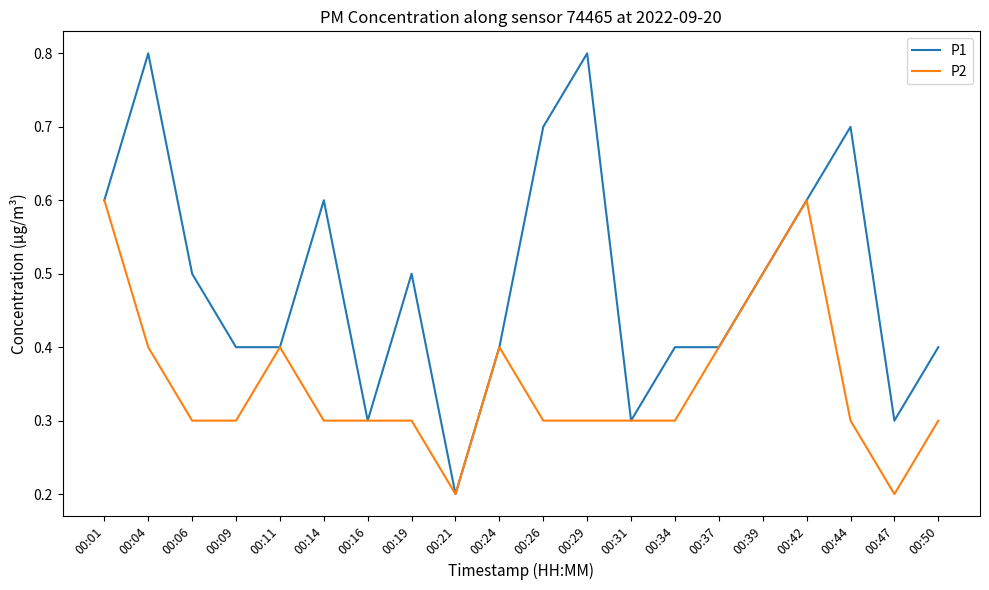

Where is P1 nearest to the value 0?

00:21